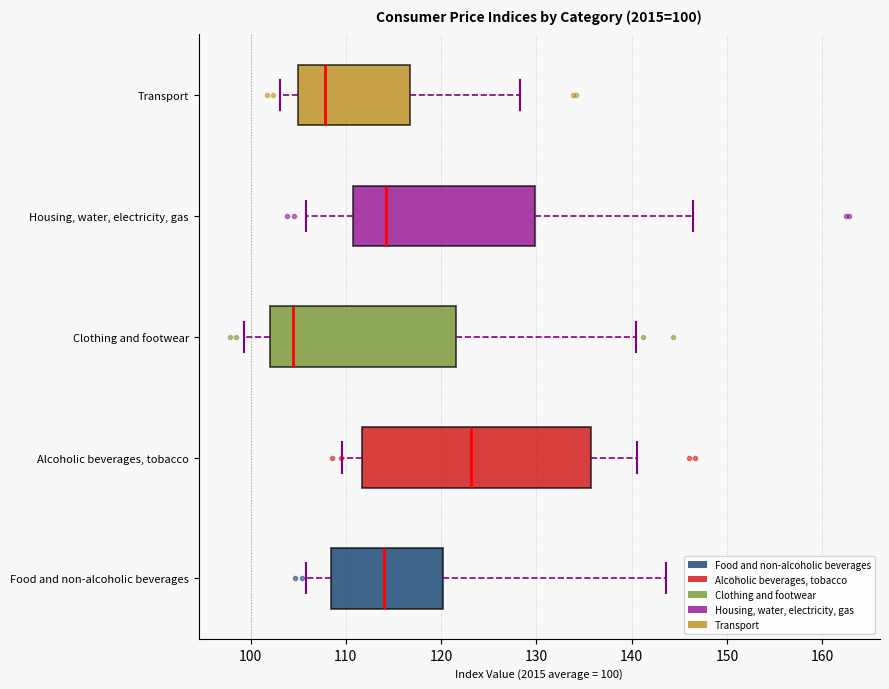

Comparing the boxes themselves (not the whiskers), which one is the widest?

Alcoholic beverages, tobacco